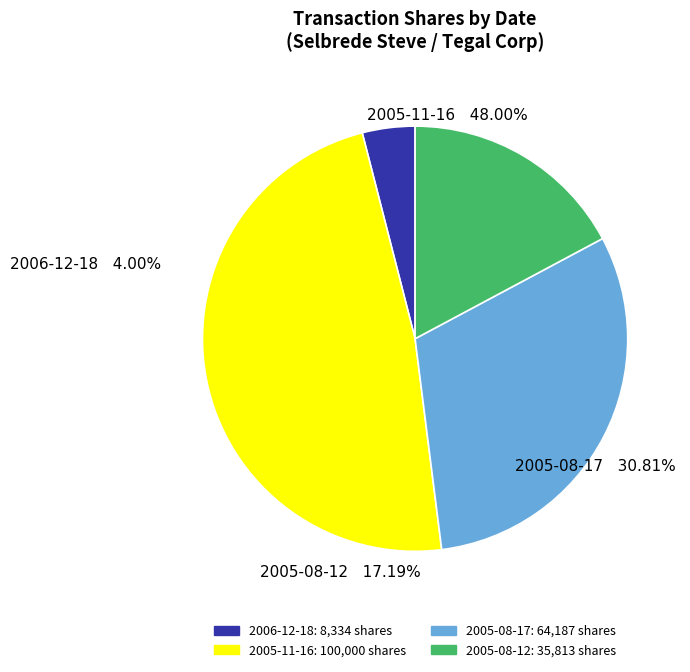

Is it true that 2006-12-18 is 4% of the pie?

True